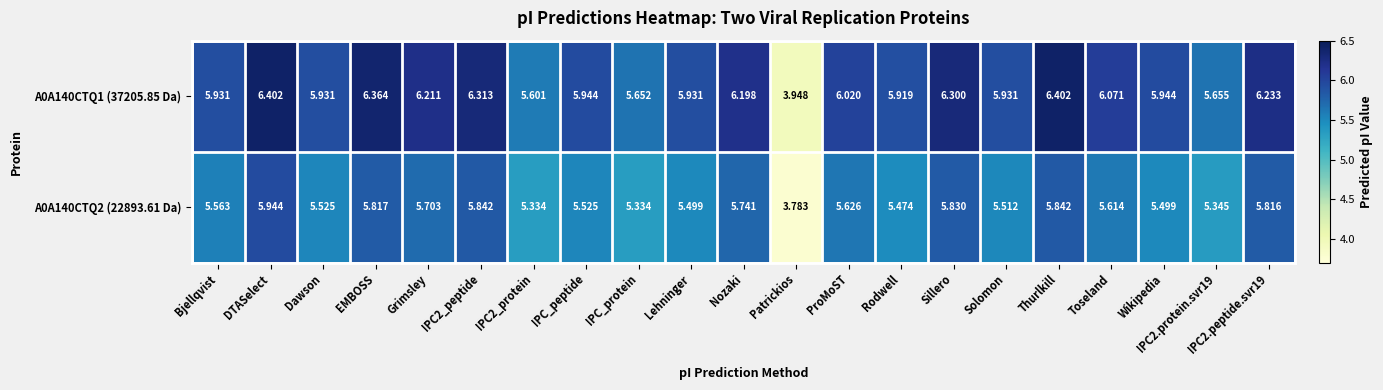

List the series in order of their peak value, lowest first.

A0A140CTQ2 (22893.61 Da), A0A140CTQ1 (37205.85 Da)